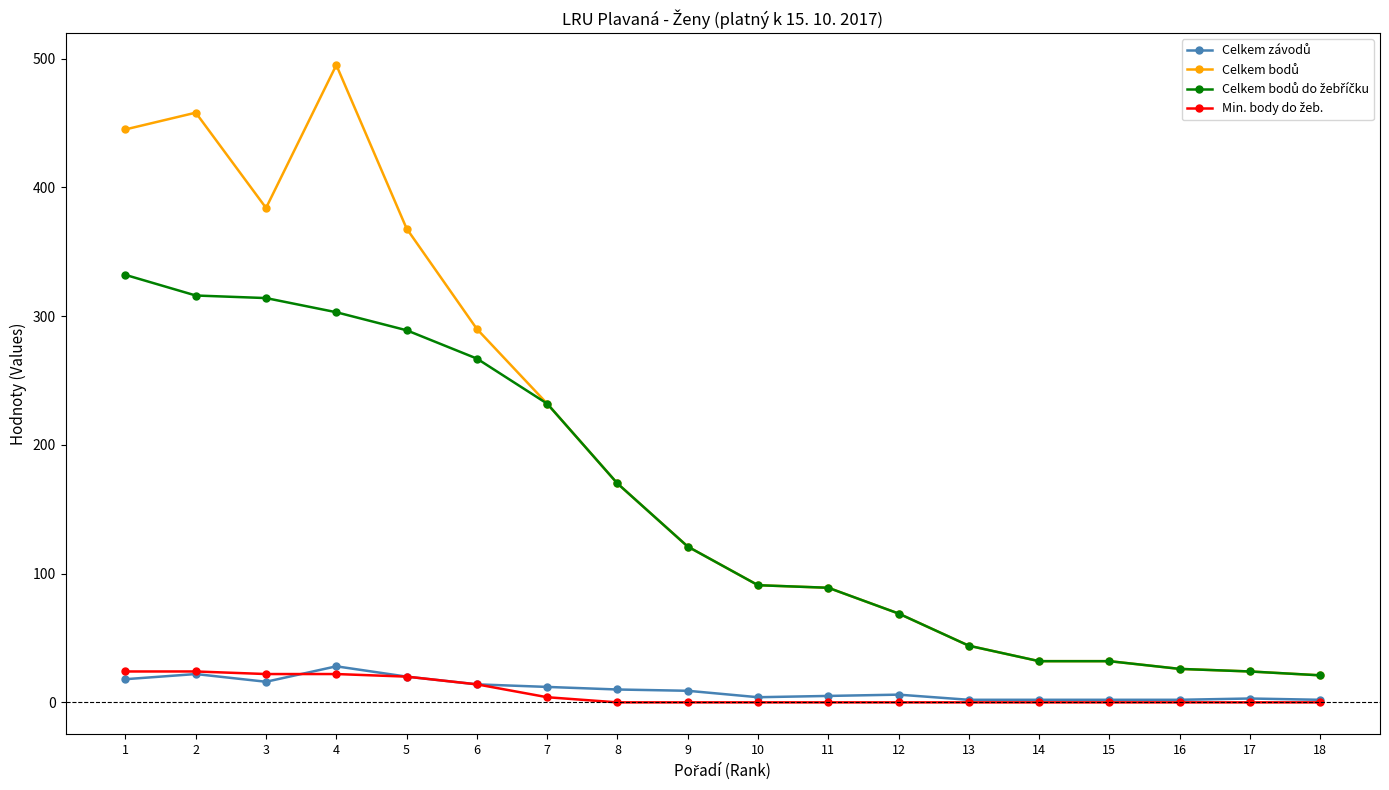

What is the greatest value displayed?

495